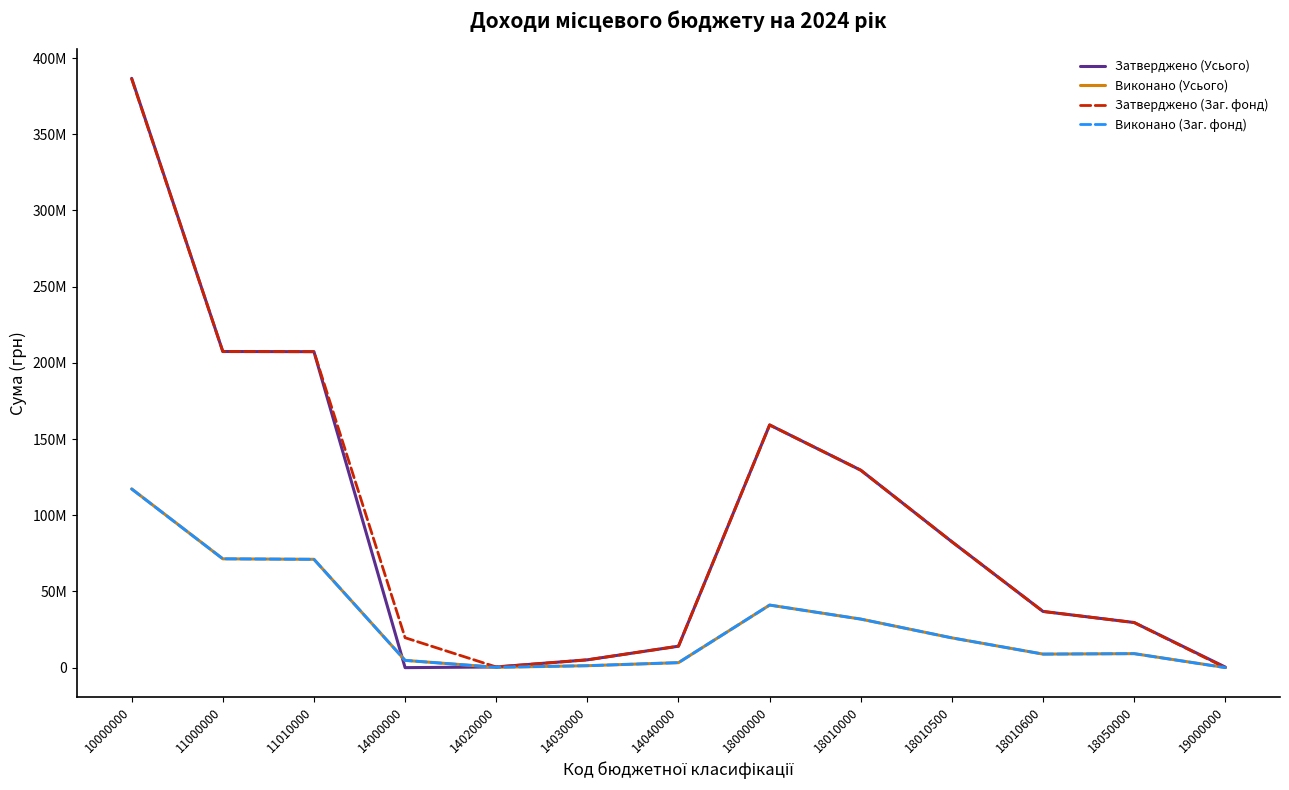

True or false: Виконано (Усього) has more than 0 points higher than both neighbors.

True